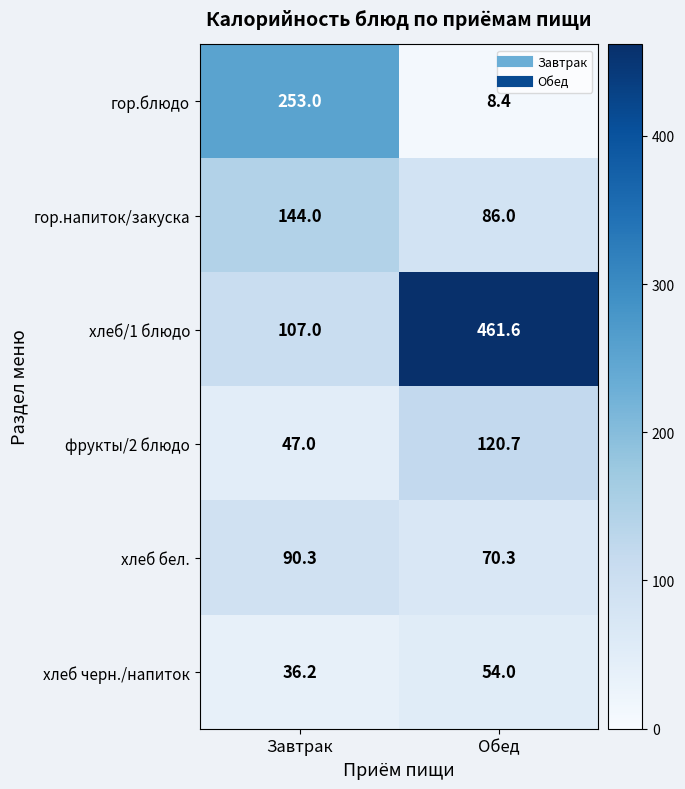

At how many categories does at least one series exceed 354?

1